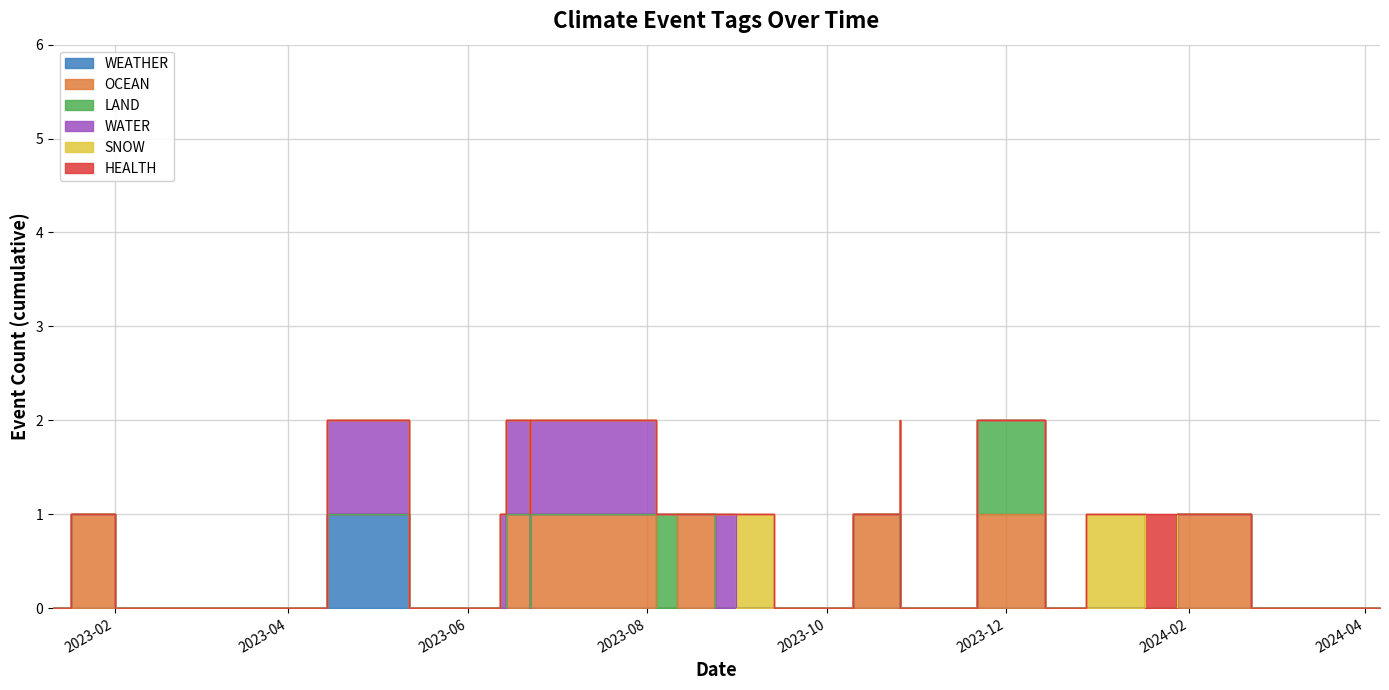

What is the difference between the maximum and minimum values in the OCEAN series?

1